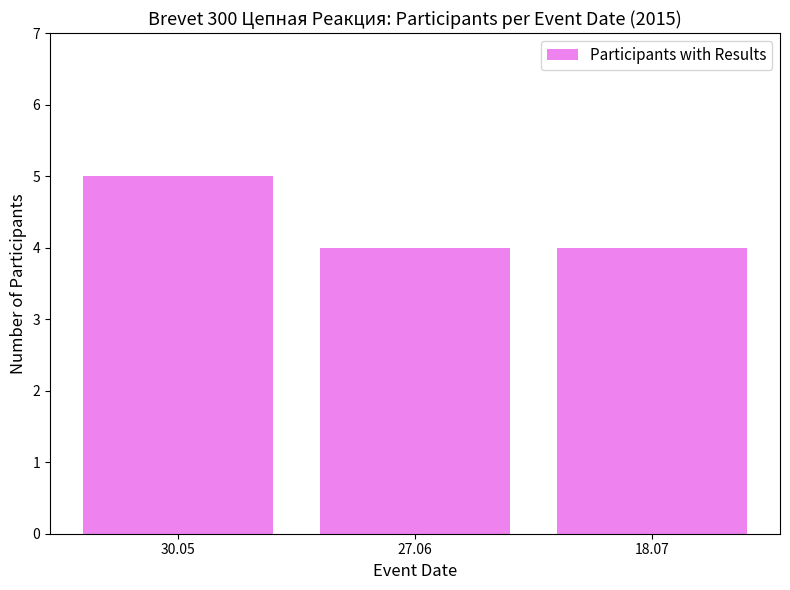

What is the value of the 3rd bar from the left?

4